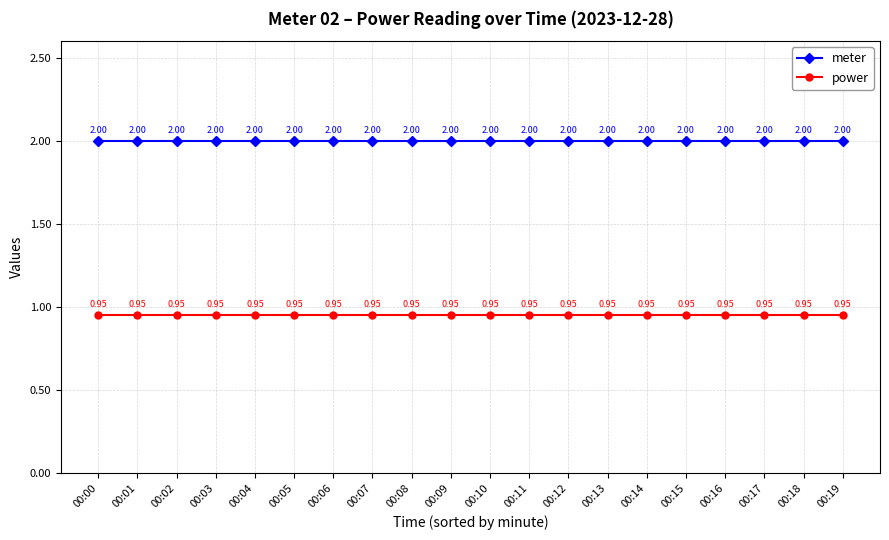

The value of meter at 00:06 is 2.0. True or false?

True